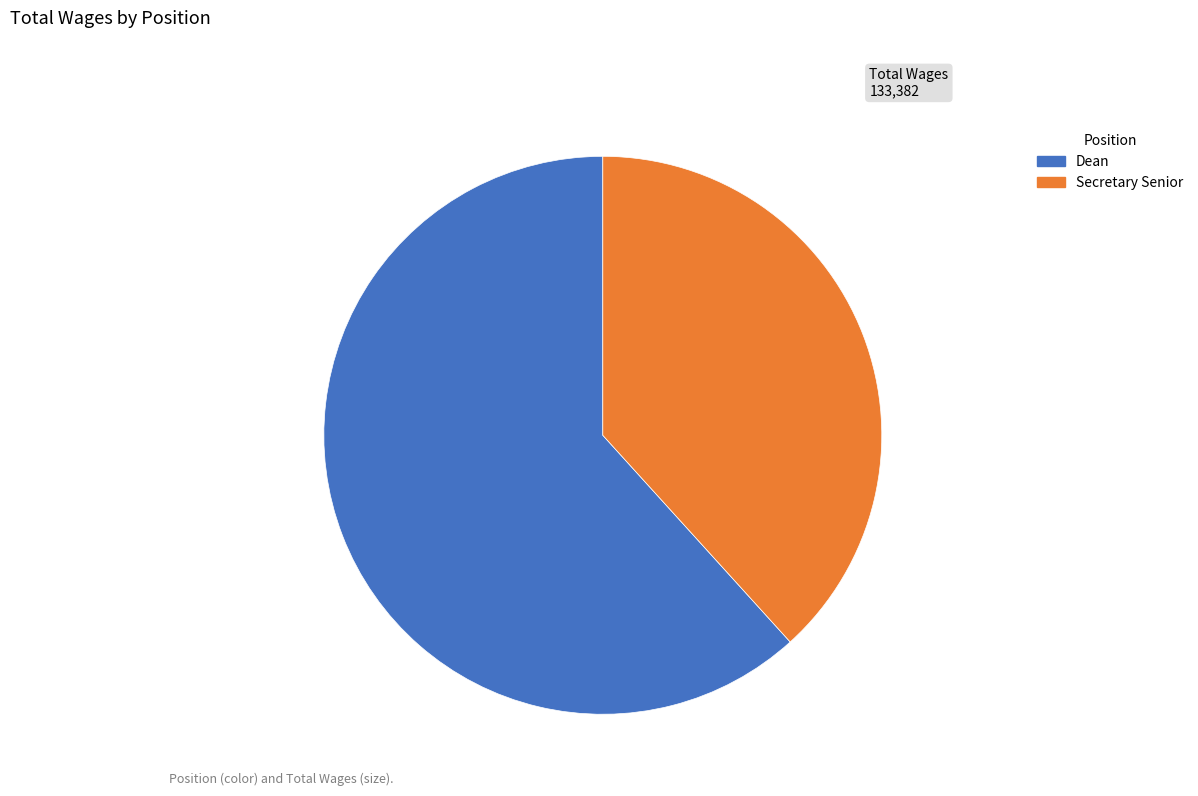

The Dean slice represents 69% of the pie. True or false?

False